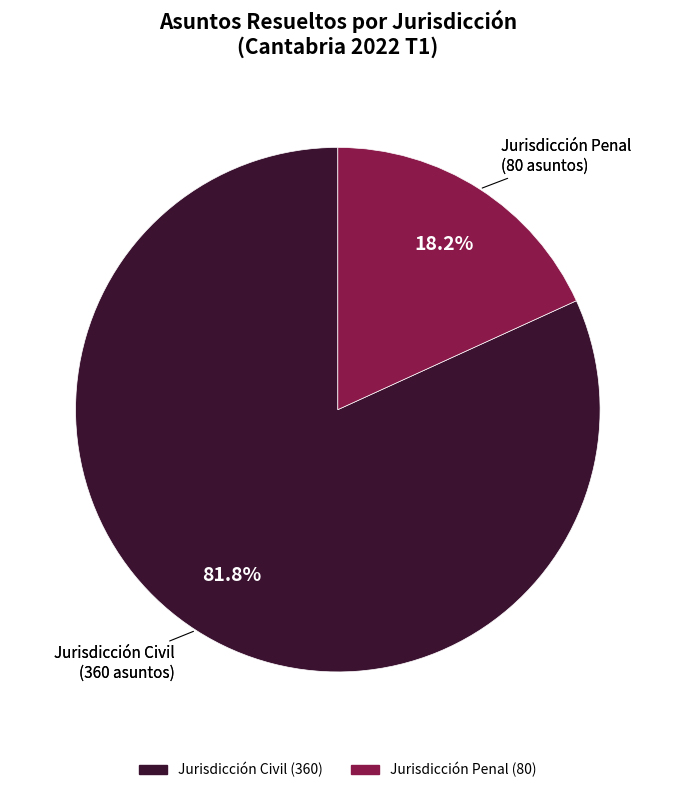

How many slices are in this pie chart?

2